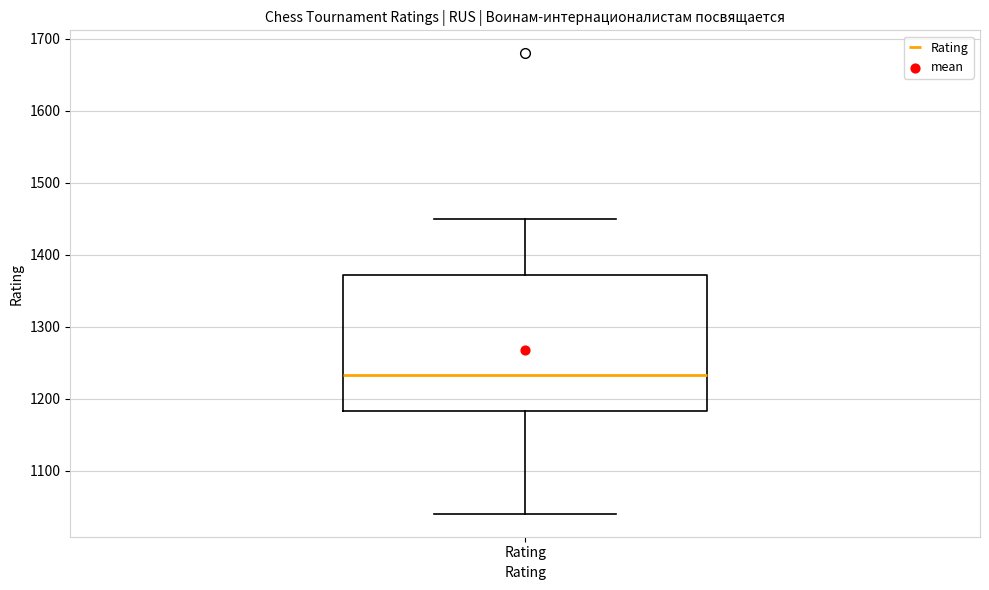

Transcribe this box plot: give where the median line is, the range the box spans, and where the two whiskers end, as read against the y-axis. The values are not printed on the chart, so give them approximately, as read against the axis.

median 1230, box 1180 to 1370, whiskers 1040 to 1450